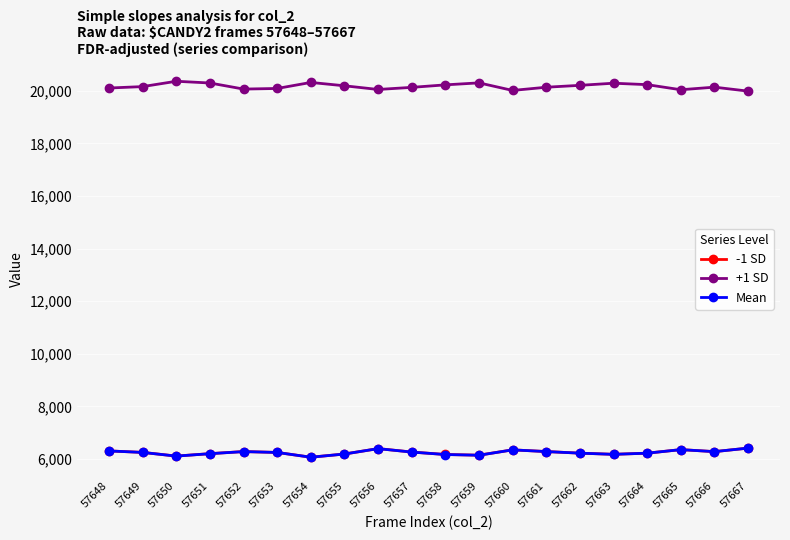

What is the minimum value for Mean?

6064